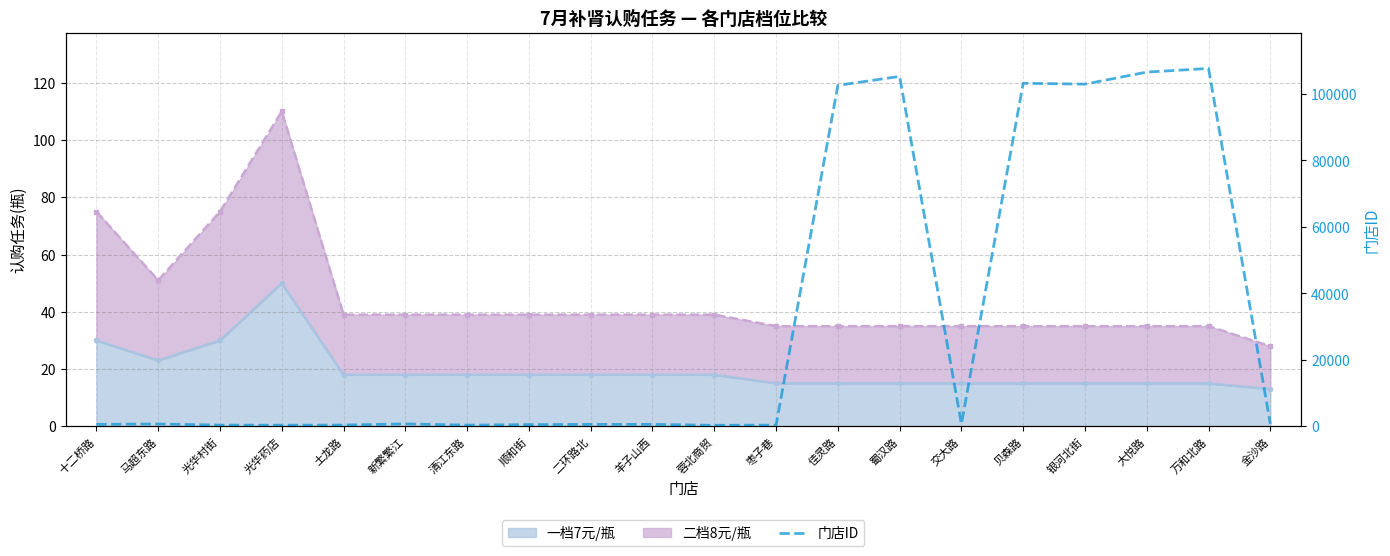

The value at 银河北街 is 102934. True or false?

True